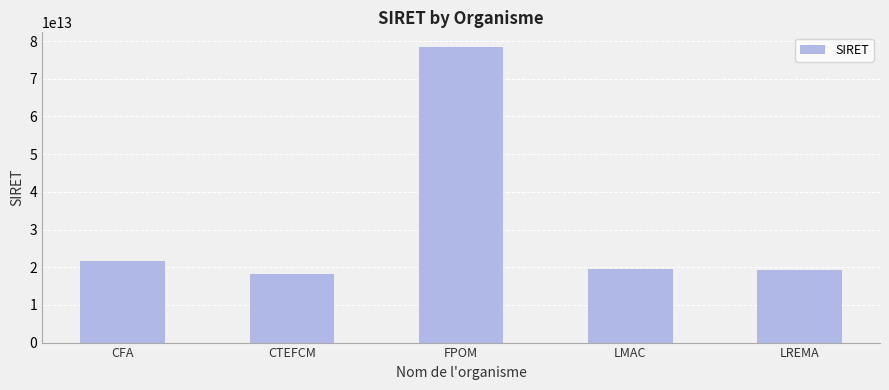

What is the difference between the maximum and minimum values?

60104320100003